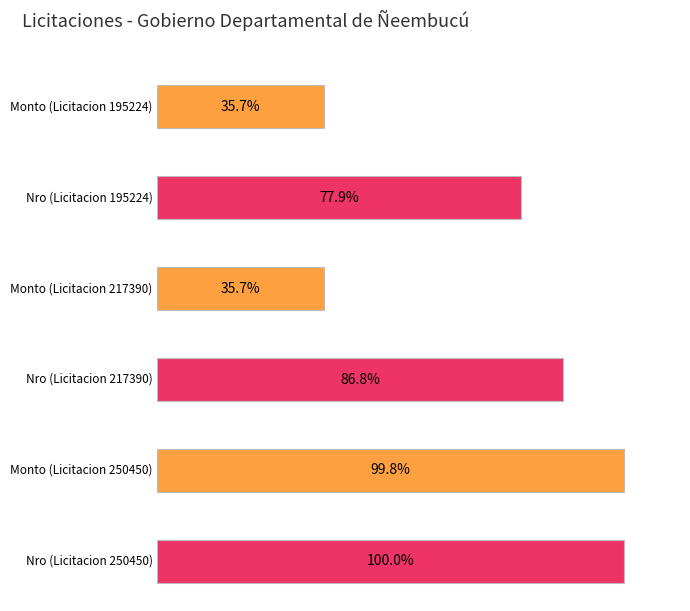

What is the difference between the second highest and minimum values in the nro_licitacion series?

22166